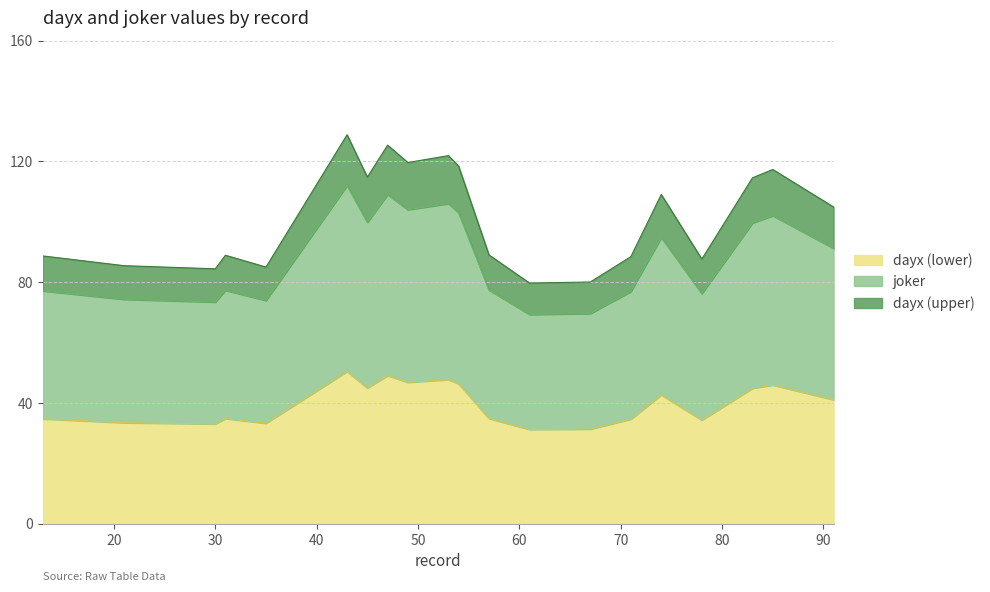

List the labels in order of dayx value, largest first.

43, 47, 53, 49, 54, 85, 45, 83, 74, 91, 57, 31, 13, 71, 78, 21, 35, 30, 67, 61